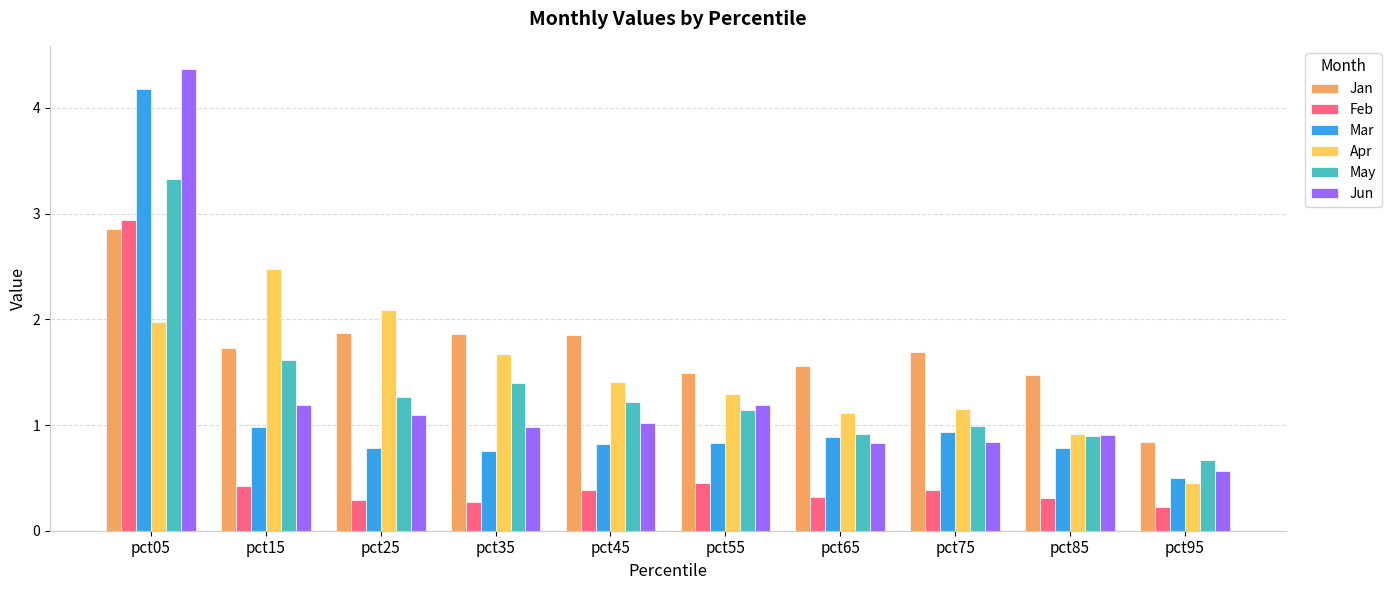

Rank the series at pct45 from lowest to highest value.

Feb, Mar, Jun, May, Apr, Jan